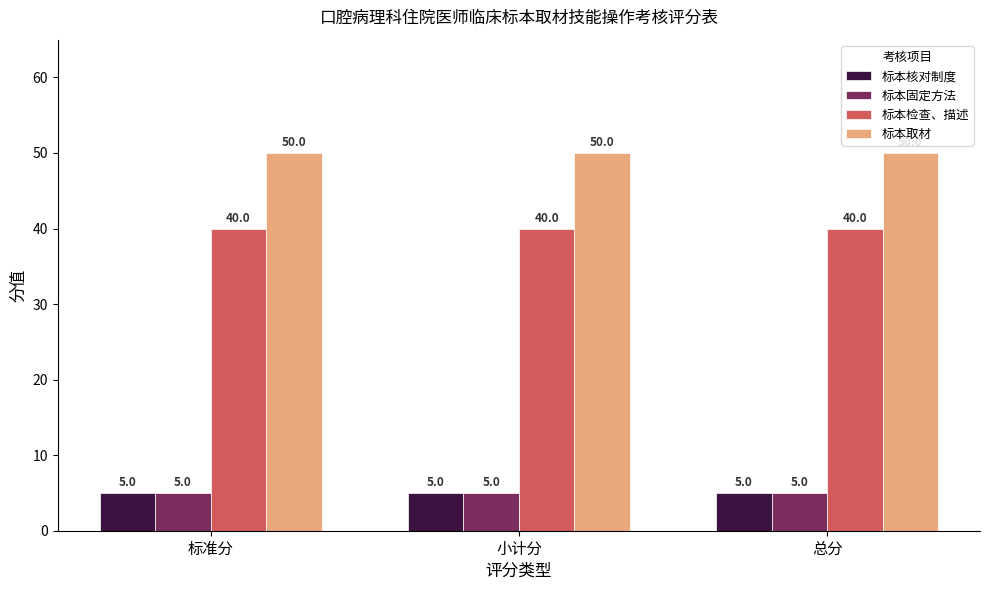

The value of 标本检查、描述 at 总分 is 15. True or false?

False